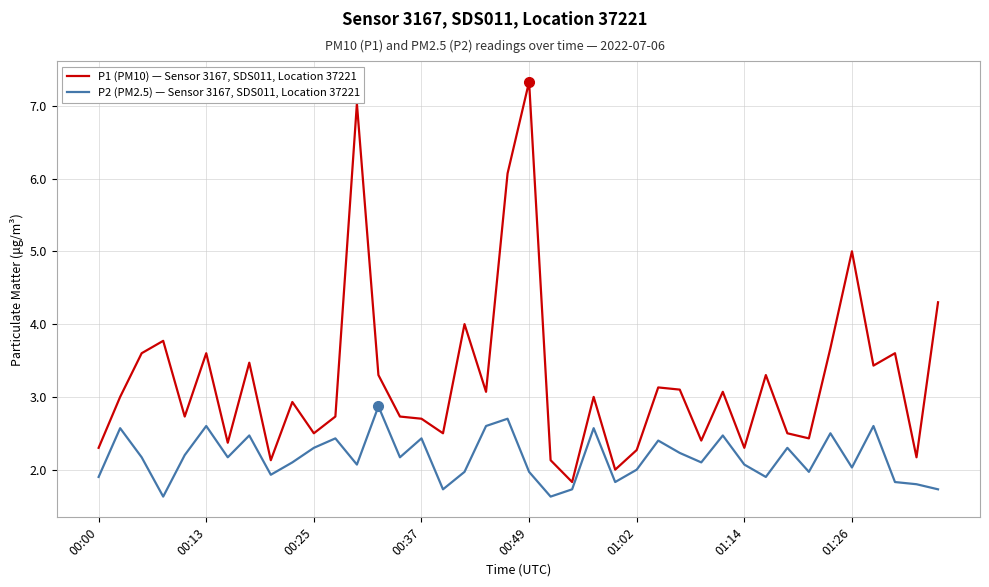

Which series has the largest total across all categories?

P1 (PM10) — Sensor 3167, SDS011, Location 37221